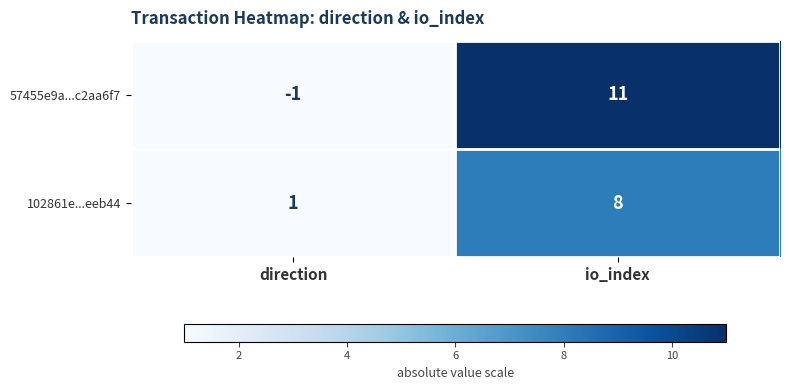

The value of 57455e9a...c2aa6f7 at io_index is 18. True or false?

False